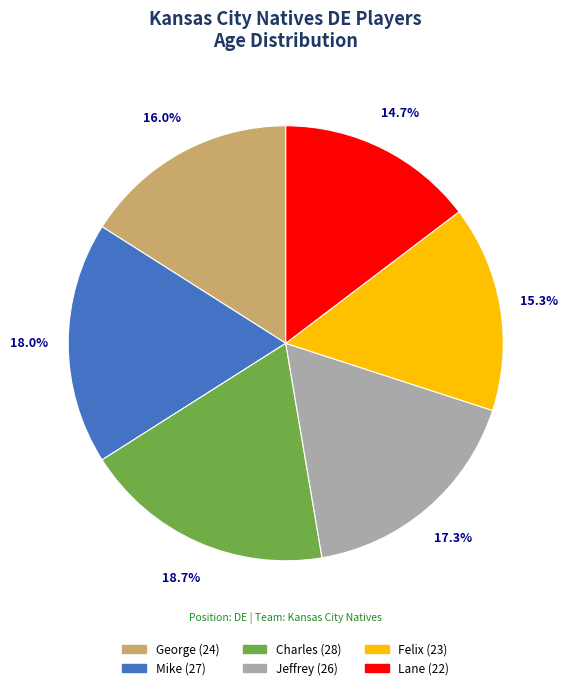

Does Mike account for over 50% of the chart?

No